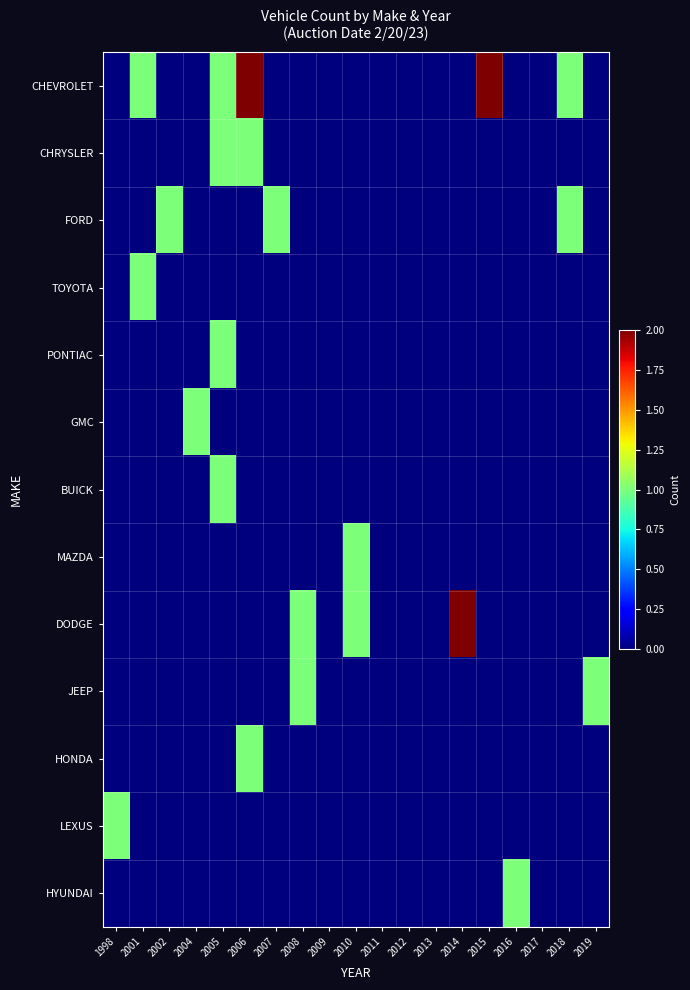

Reading left to right, transcribe all the data shown in this chart.

CHEVROLET: 1998=0	2001=1	2002=0	2004=0	2005=1	2006=2	2007=0	2008=0	2009=0	2010=0	2011=0	2012=0	2013=0	2014=0	2015=2	2016=0	2017=0	2018=1	2019=0
CHRYSLER: 1998=0	2001=0	2002=0	2004=0	2005=1	2006=1	2007=0	2008=0	2009=0	2010=0	2011=0	2012=0	2013=0	2014=0	2015=0	2016=0	2017=0	2018=0	2019=0
FORD: 1998=0	2001=0	2002=1	2004=0	2005=0	2006=0	2007=1	2008=0	2009=0	2010=0	2011=0	2012=0	2013=0	2014=0	2015=0	2016=0	2017=0	2018=1	2019=0
TOYOTA: 1998=0	2001=1	2002=0	2004=0	2005=0	2006=0	2007=0	2008=0	2009=0	2010=0	2011=0	2012=0	2013=0	2014=0	2015=0	2016=0	2017=0	2018=0	2019=0
PONTIAC: 1998=0	2001=0	2002=0	2004=0	2005=1	2006=0	2007=0	2008=0	2009=0	2010=0	2011=0	2012=0	2013=0	2014=0	2015=0	2016=0	2017=0	2018=0	2019=0
GMC: 1998=0	2001=0	2002=0	2004=1	2005=0	2006=0	2007=0	2008=0	2009=0	2010=0	2011=0	2012=0	2013=0	2014=0	2015=0	2016=0	2017=0	2018=0	2019=0
BUICK: 1998=0	2001=0	2002=0	2004=0	2005=1	2006=0	2007=0	2008=0	2009=0	2010=0	2011=0	2012=0	2013=0	2014=0	2015=0	2016=0	2017=0	2018=0	2019=0
MAZDA: 1998=0	2001=0	2002=0	2004=0	2005=0	2006=0	2007=0	2008=0	2009=0	2010=1	2011=0	2012=0	2013=0	2014=0	2015=0	2016=0	2017=0	2018=0	2019=0
DODGE: 1998=0	2001=0	2002=0	2004=0	2005=0	2006=0	2007=0	2008=1	2009=0	2010=1	2011=0	2012=0	2013=0	2014=2	2015=0	2016=0	2017=0	2018=0	2019=0
JEEP: 1998=0	2001=0	2002=0	2004=0	2005=0	2006=0	2007=0	2008=1	2009=0	2010=0	2011=0	2012=0	2013=0	2014=0	2015=0	2016=0	2017=0	2018=0	2019=1
HONDA: 1998=0	2001=0	2002=0	2004=0	2005=0	2006=1	2007=0	2008=0	2009=0	2010=0	2011=0	2012=0	2013=0	2014=0	2015=0	2016=0	2017=0	2018=0	2019=0
LEXUS: 1998=1	2001=0	2002=0	2004=0	2005=0	2006=0	2007=0	2008=0	2009=0	2010=0	2011=0	2012=0	2013=0	2014=0	2015=0	2016=0	2017=0	2018=0	2019=0
HYUNDAI: 1998=0	2001=0	2002=0	2004=0	2005=0	2006=0	2007=0	2008=0	2009=0	2010=0	2011=0	2012=0	2013=0	2014=0	2015=0	2016=1	2017=0	2018=0	2019=0